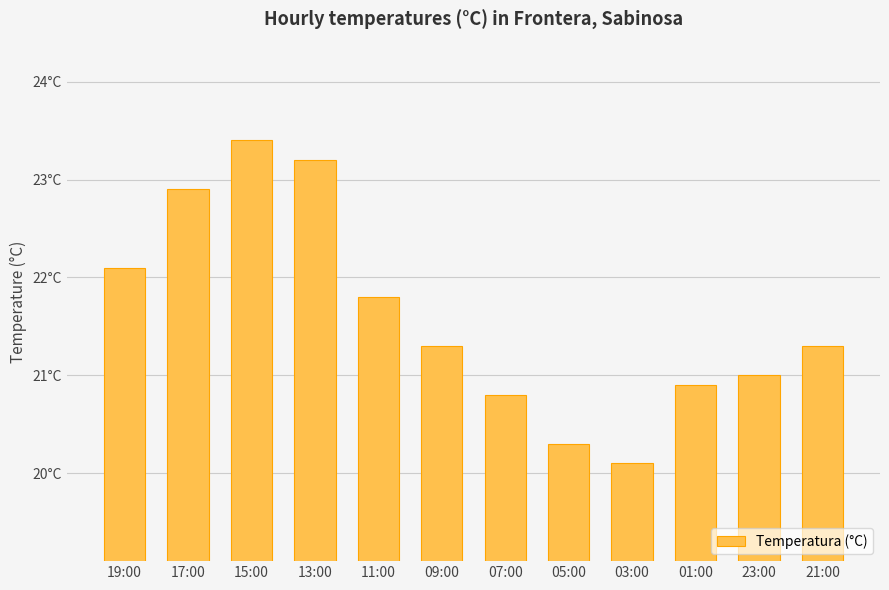

Are the bars horizontal?

No